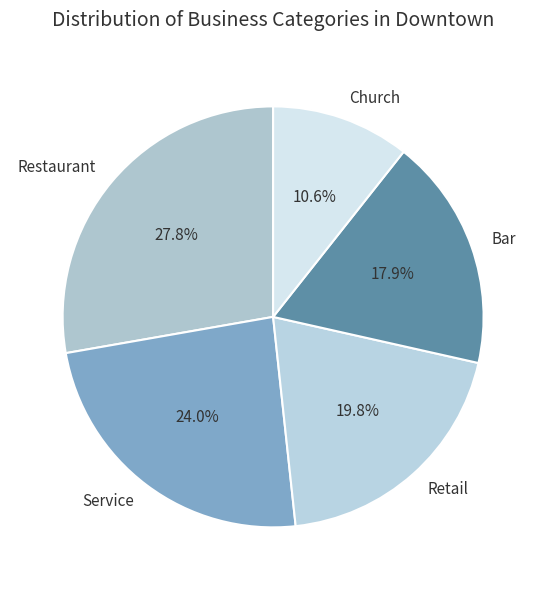

Rank the categories by value from highest to lowest.

Restaurant, Service, Retail, Bar, Church